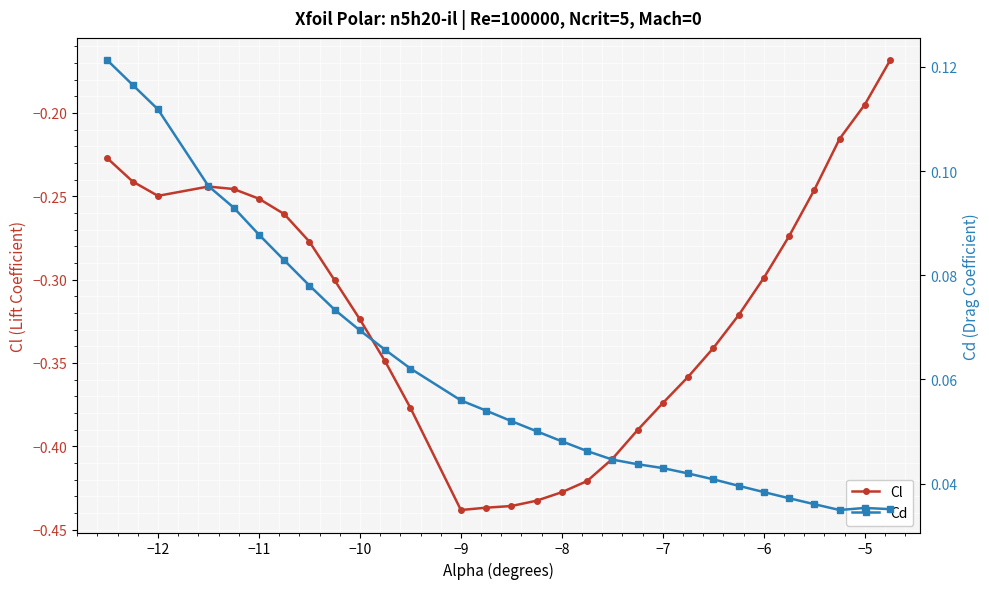

Which series has the largest total across all categories?

Cd